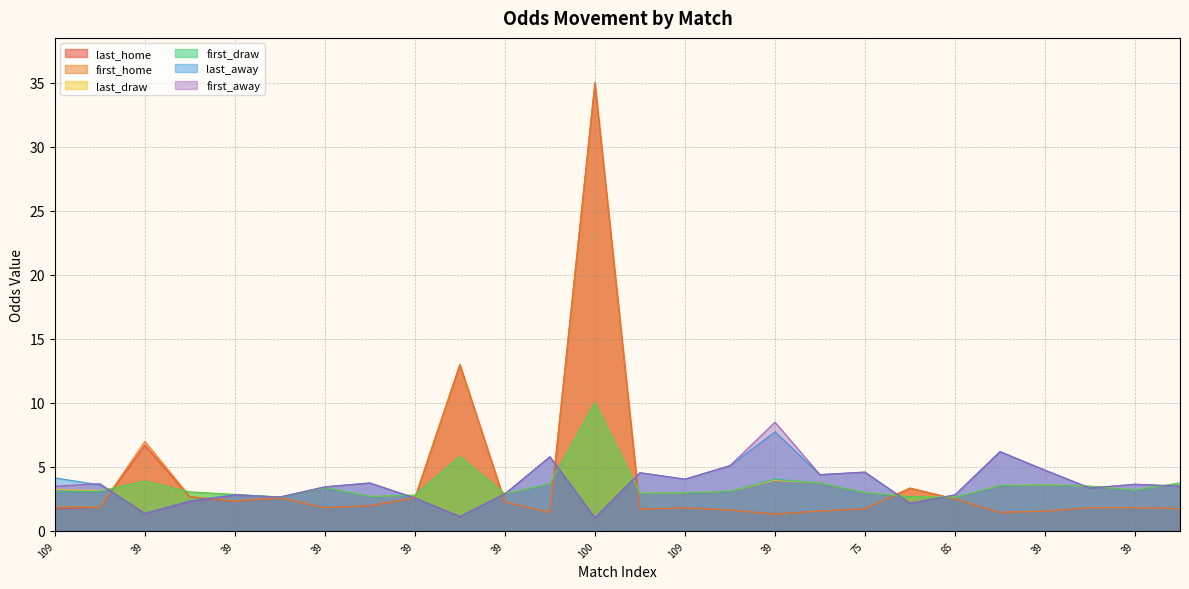

What is the difference between the maximum and second lowest values in the first_home series?

33.5